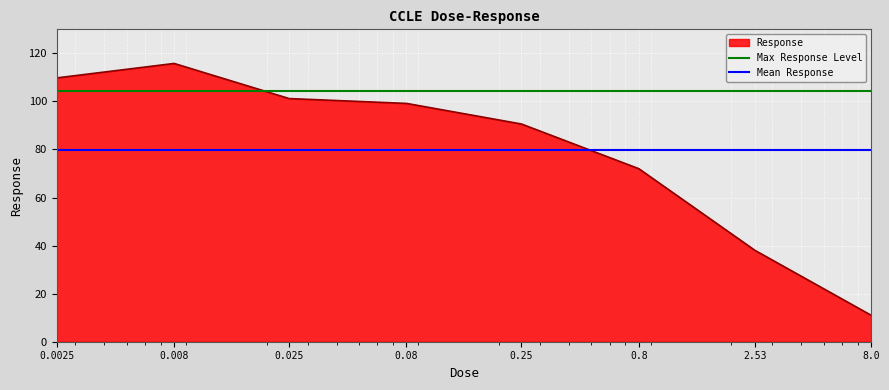

True or false: Max Response Level and Mean Response intersect in this chart.

False